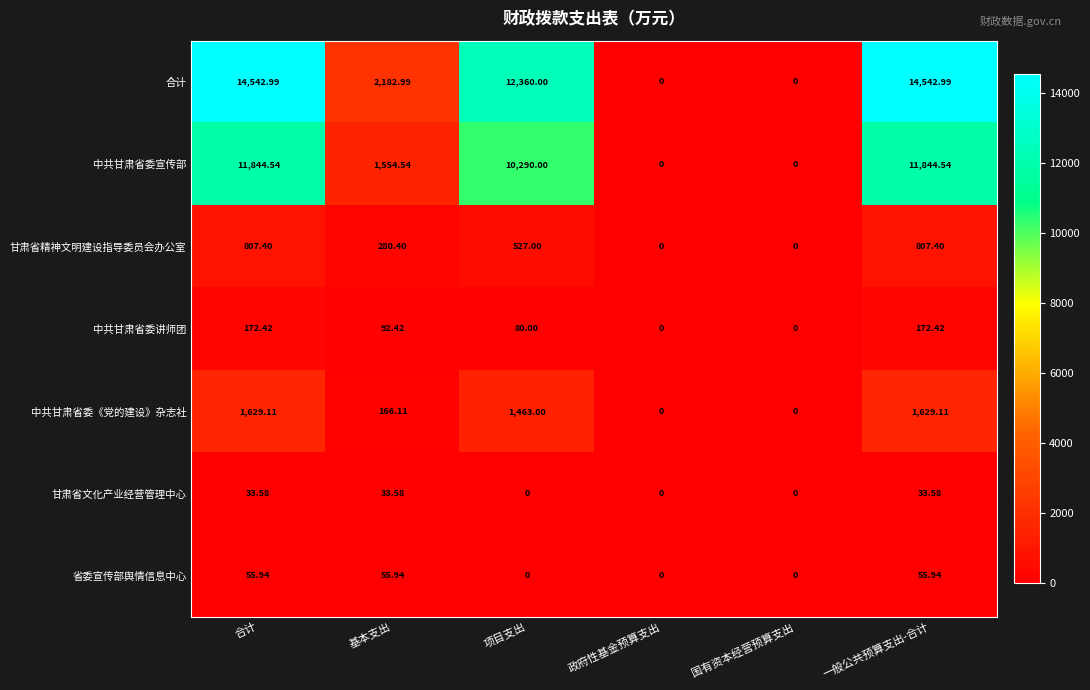

Is the value of 合计 at 项目支出 greater than the value of 中共甘肃省委《党的建设》杂志社 at 基本支出?

Yes